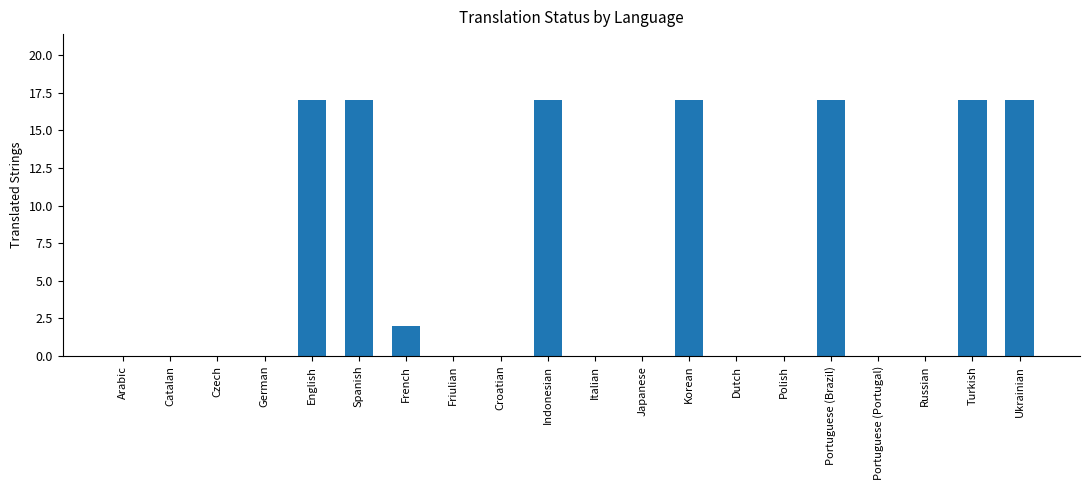

What is the maximum value shown in the chart?

17